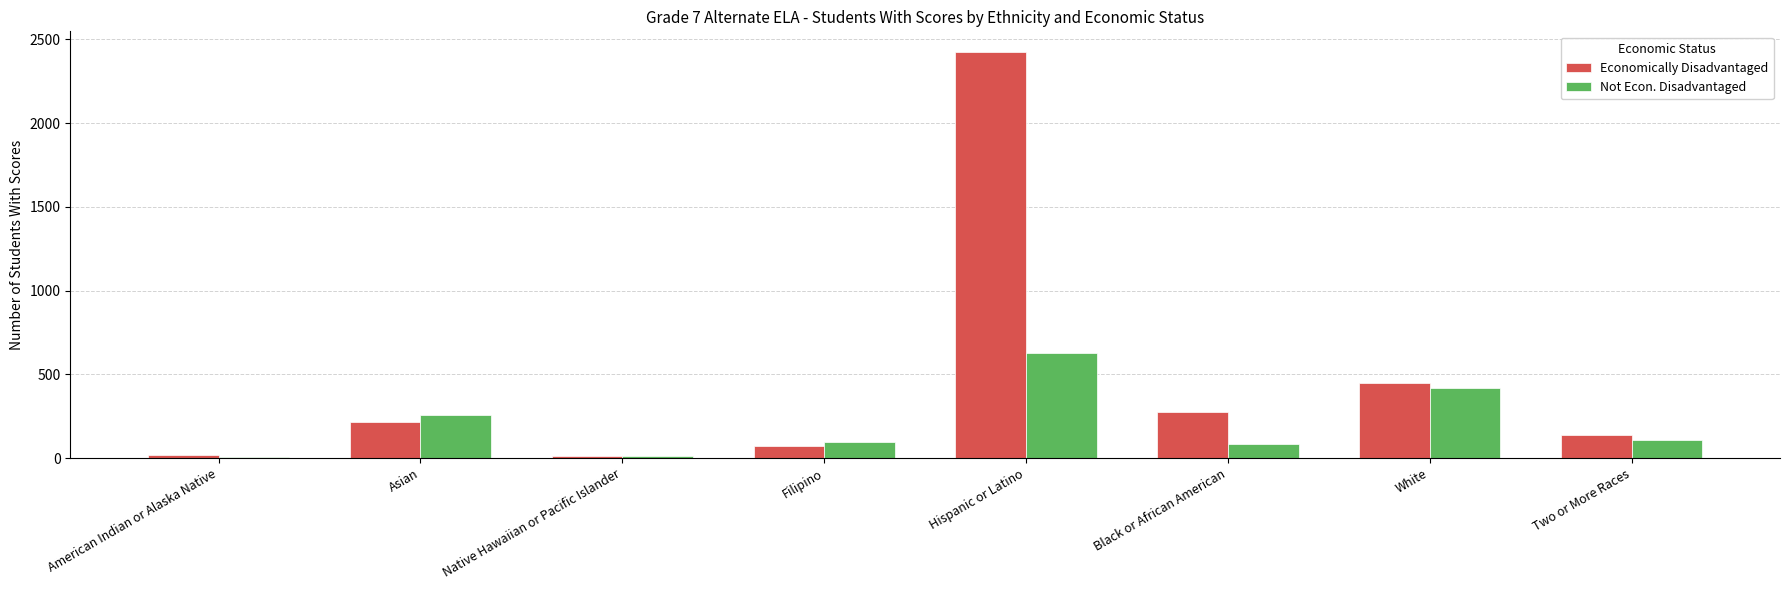

What is the greatest value displayed?

2426